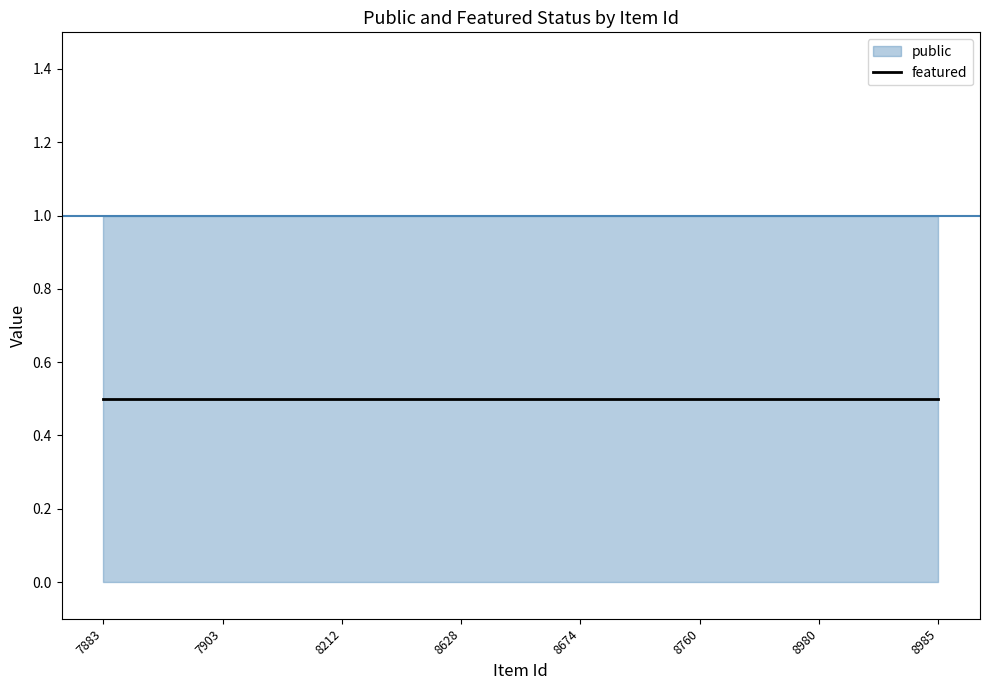

The public series shows 1 at 7903. True or false?

False